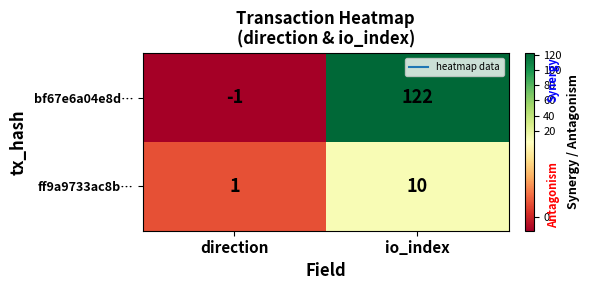

Reading left to right, what are all the values shown in this chart?

bf67e6a04e8d…: -1	122
ff9a9733ac8b…: 1	10